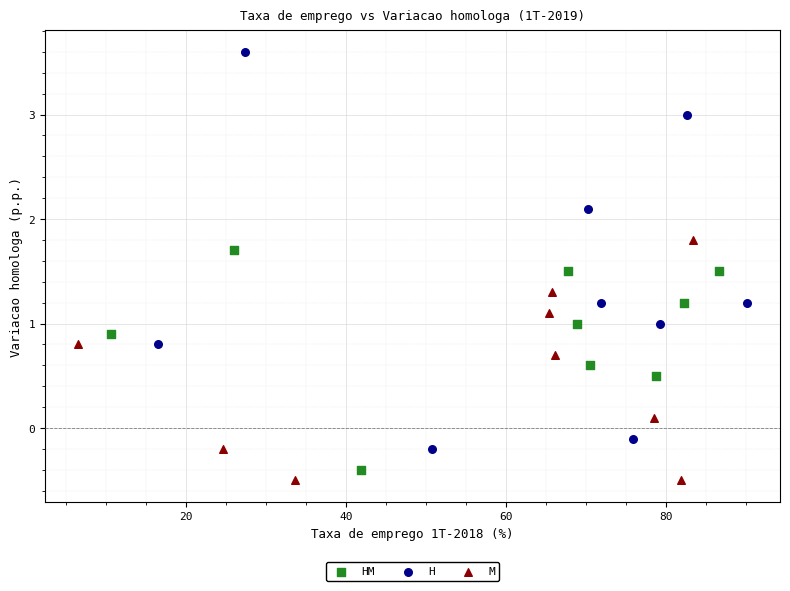

Which series contains the highest Y value?

H